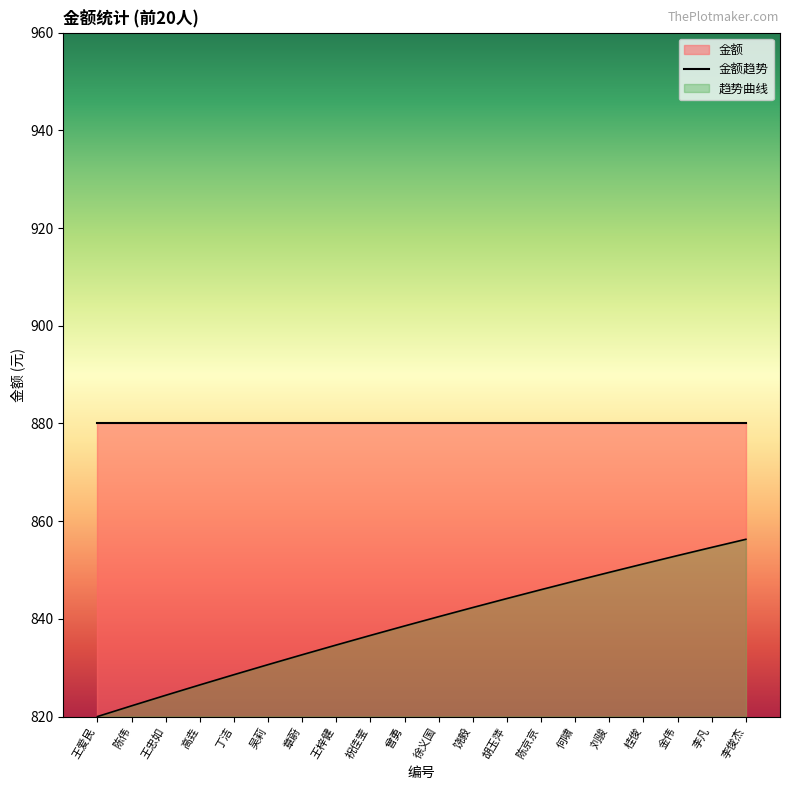

What is the average value?

839.0